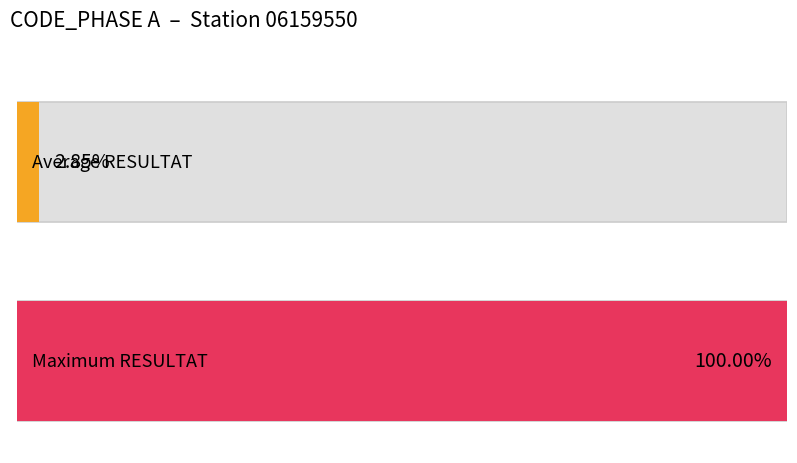

Which series has the widest spread of values?

Average RESULTAT